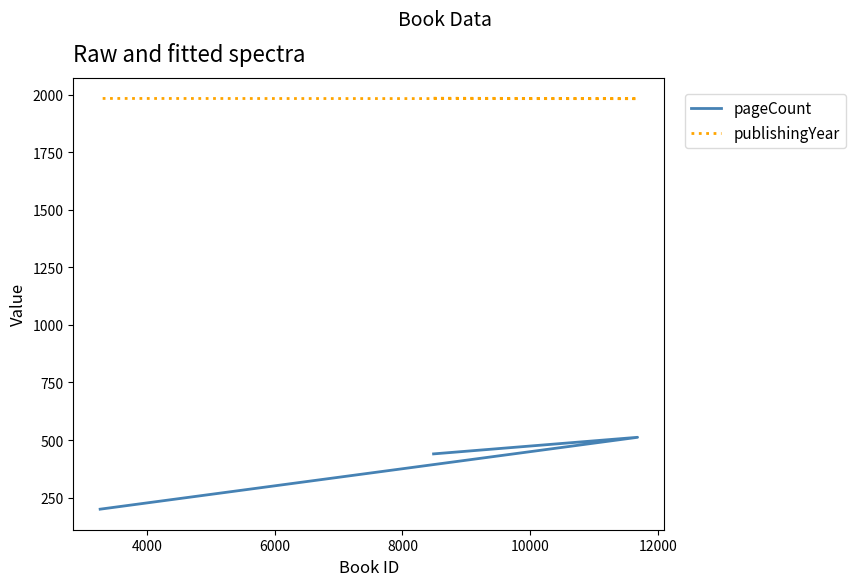

What is the value of the pageCount point at the 2nd from the left?

512